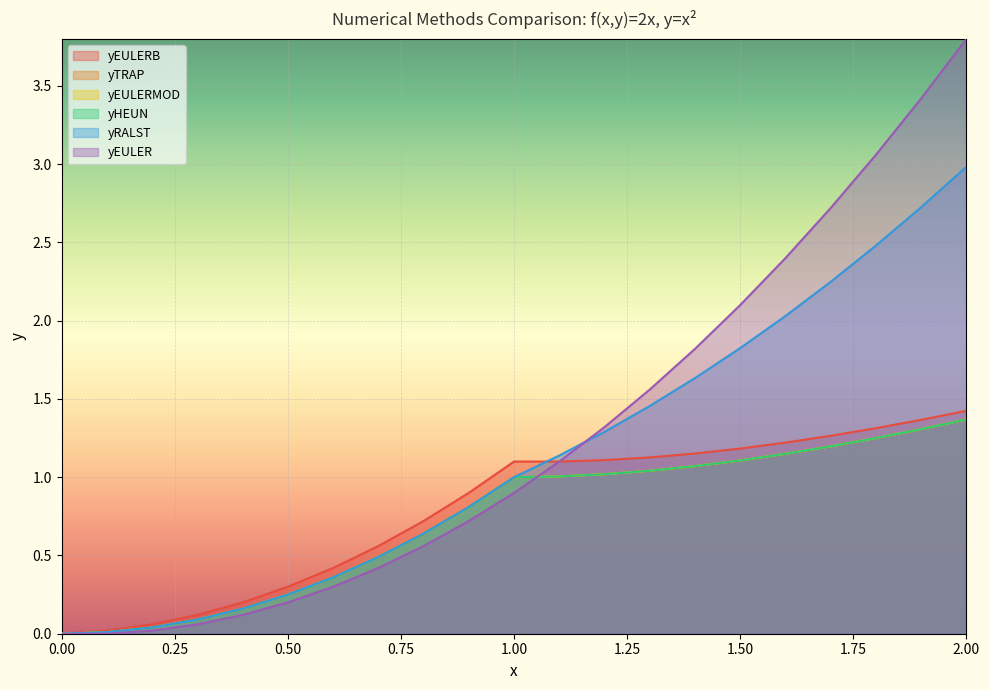

True or false: yEULERB has more than 2 points higher than both neighbors.

False